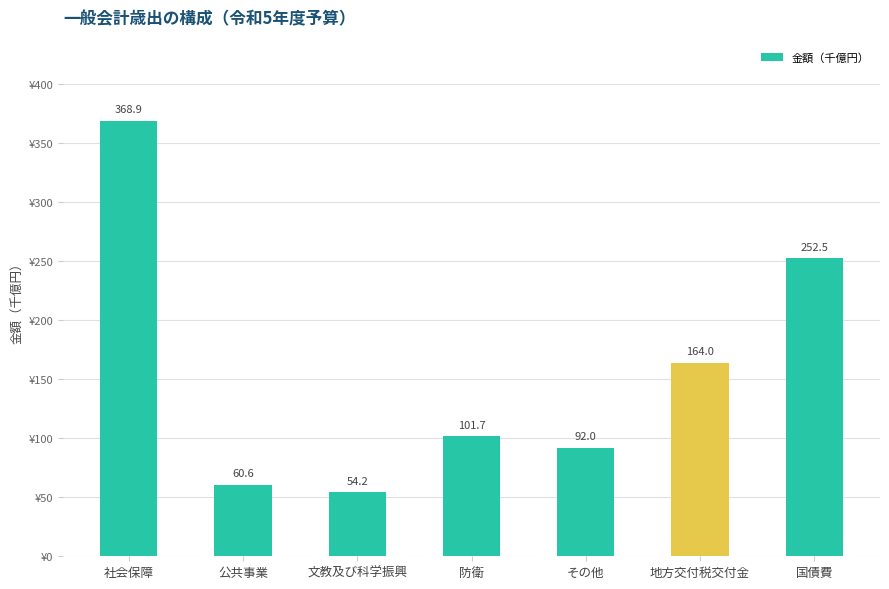

How many series are shown in this chart?

1